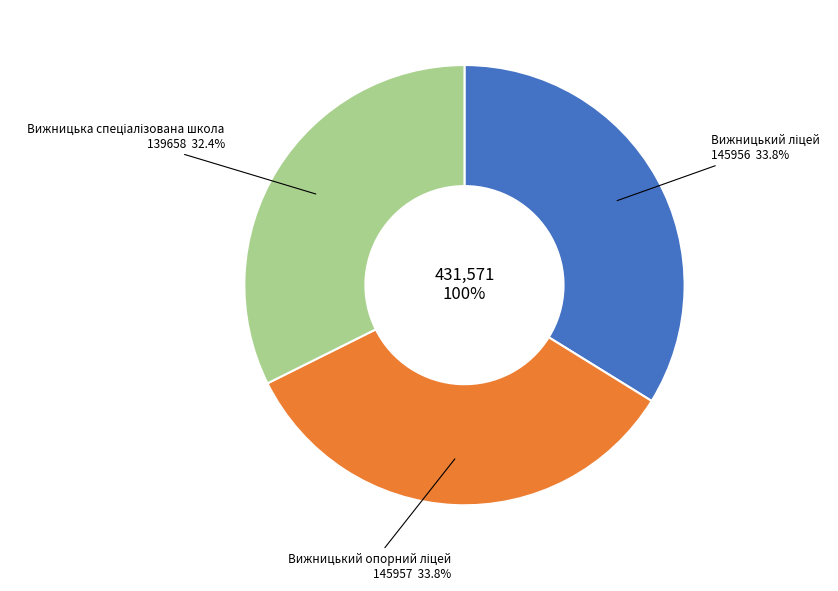

True or false: Вижницький ліцей accounts for 34% of the total.

True